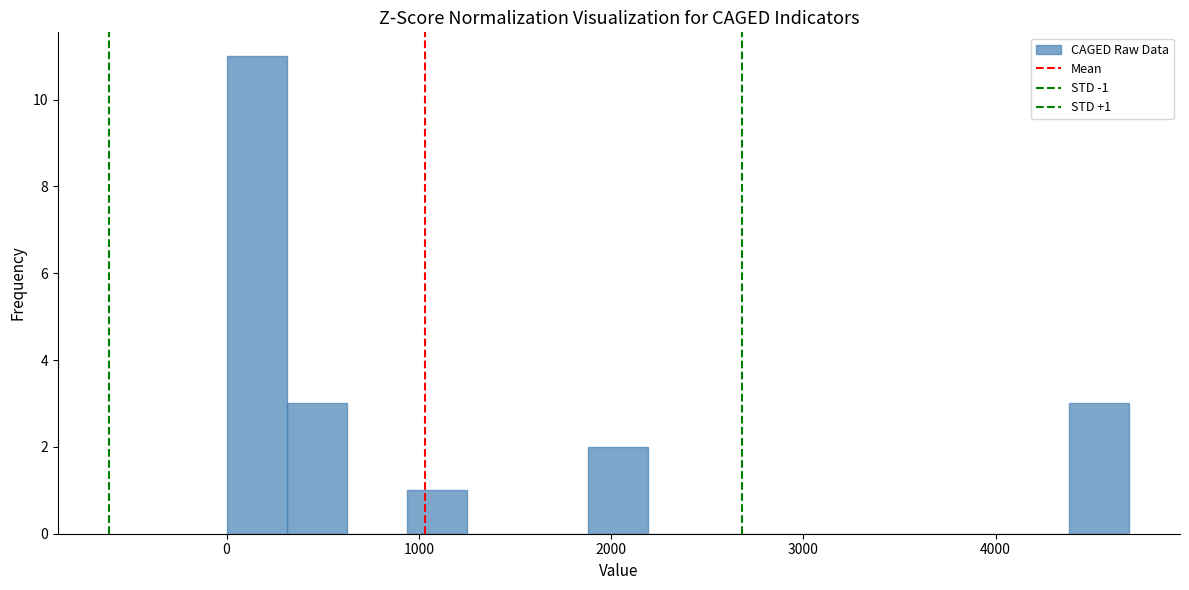

Around what value on the x-axis is the tallest bar? Give the approximate position of its centre, as read against the axis.

200